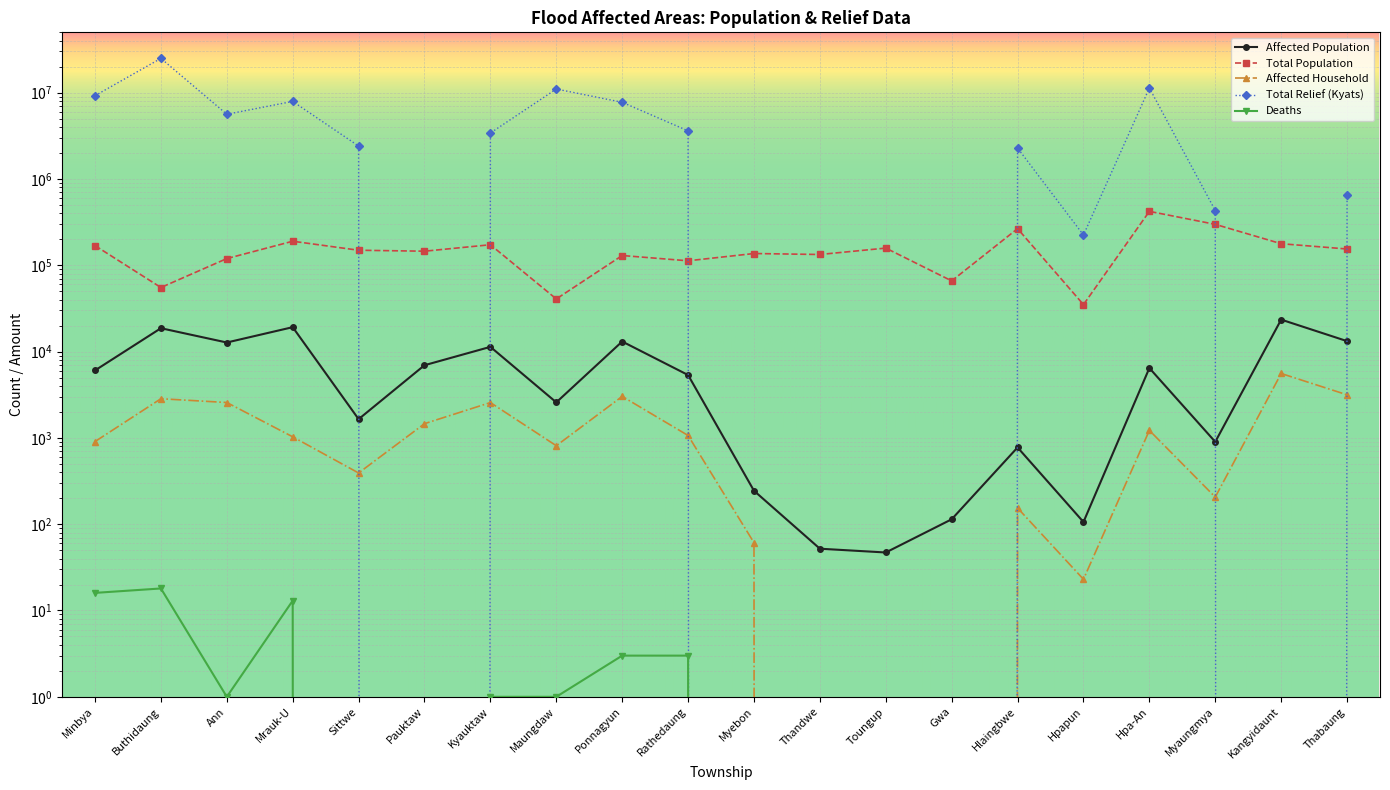

Reading left to right, extract all data points from this chart.

Affected Population: 6049	18656	12737	19176	1648	6949	11342	2579	13083	5350	244	52	47	114	775	106	6444	900	23462	13217
Total Population: 168963	55265	119564	189936	149348	145553	172907	40720	129734	112665	136828	133310	158124	65936	265622	35019	421415	297951	177745	154355
Affected Household: 907	2842	2569	1029	392	1461	2566	811	3024	1066	61	0	0	0	154	23	1222	206	5572	3156
Total Relief (Kyats): 9223100	24969300	5616500	7919800	2405194	0	3409900	11017200	7732800	3609900	0	0	0	0	2282580	224070	11311200	430890	0	646602
Deaths: 16	18	1	13	0	0	1	1	3	3	0	0	0	0	0	0	0	0	0	0